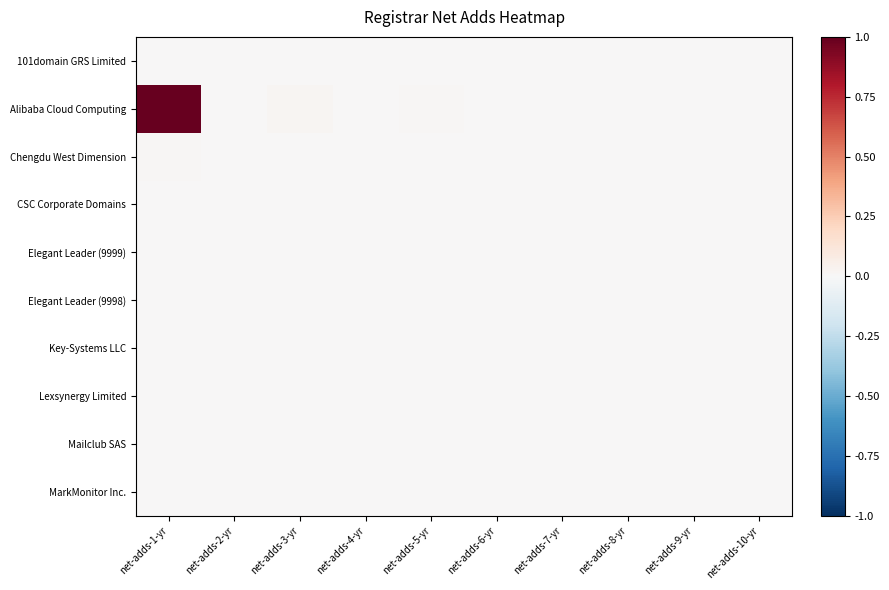

At how many categories does at least one series exceed 0?

7